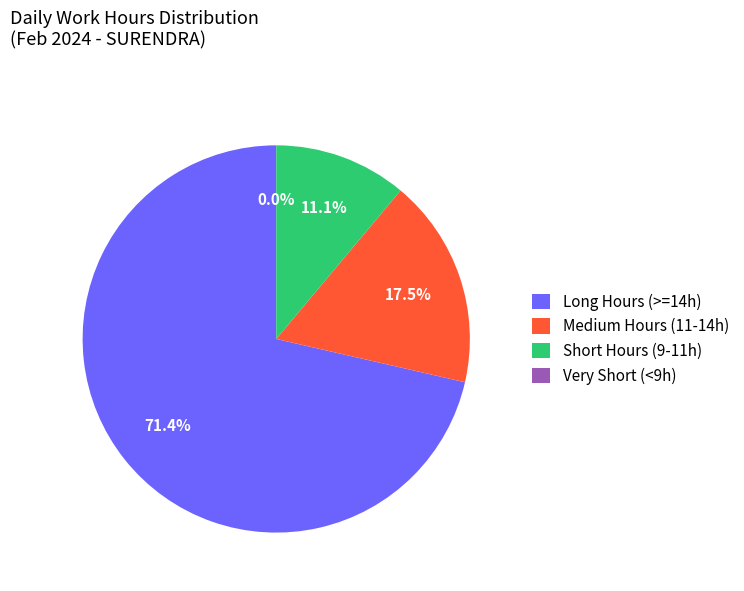

True or false: Day 24 (Sat) accounts for 10% of the total.

False